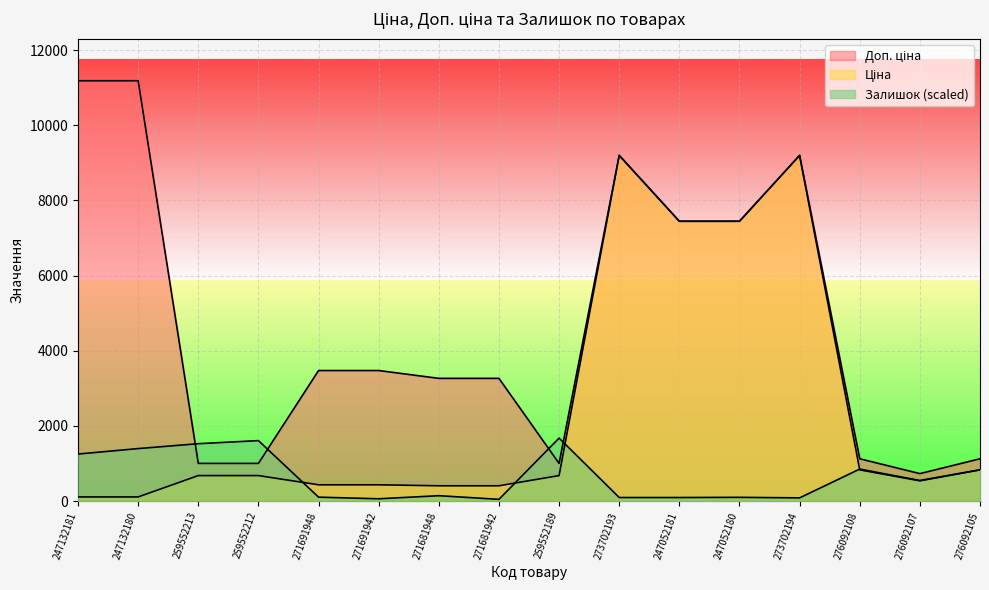

True or false: Доп. ціна and Ціна cross at least once.

False